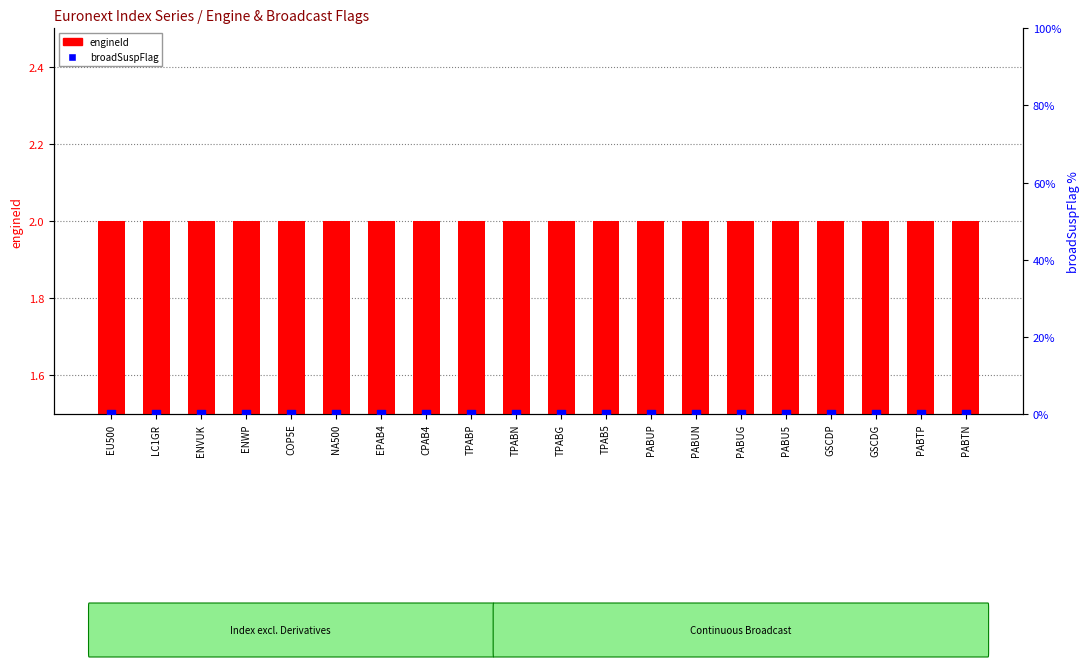

Which series reaches the minimum Y coordinate?

broadSuspFlag